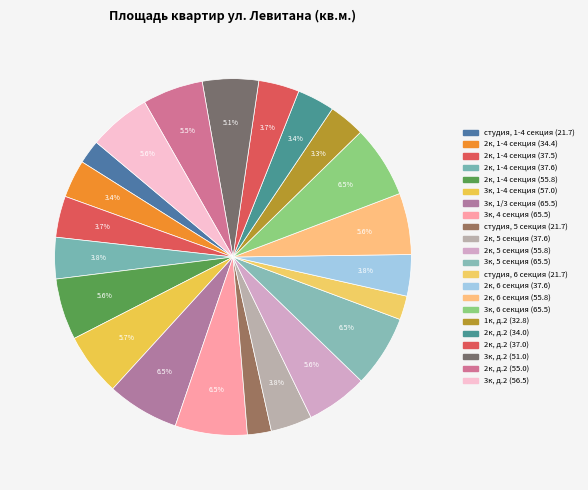

To the nearest percent, what portion does 3к, 1/3 секция (65.5) represent?

7%